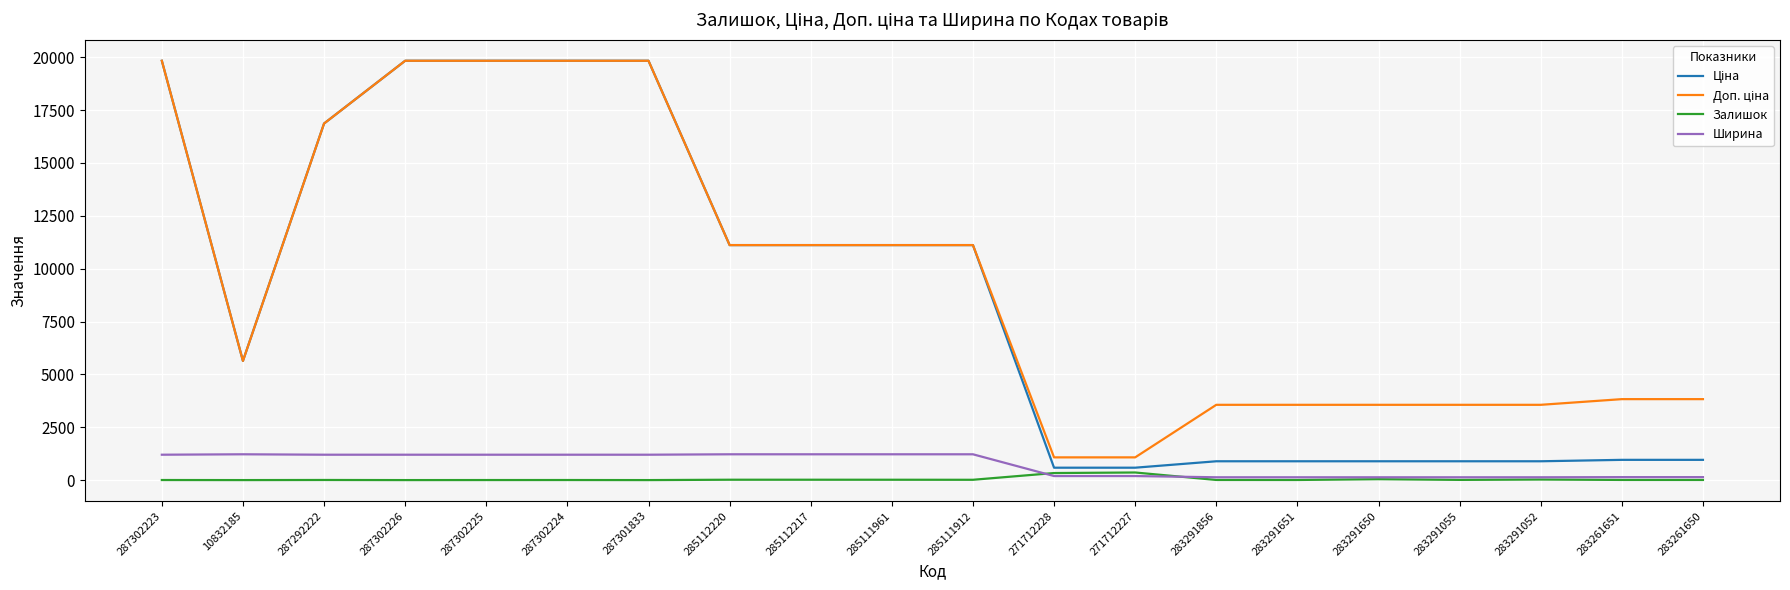

What value does the Ширина series have at 285111912?

1220.0